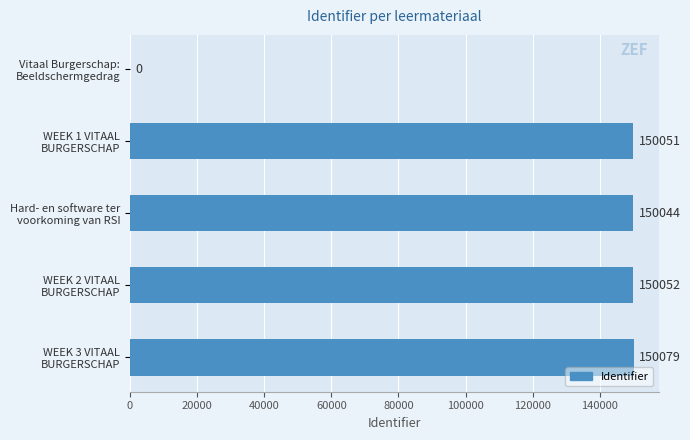

What is the sum of all values?

600226